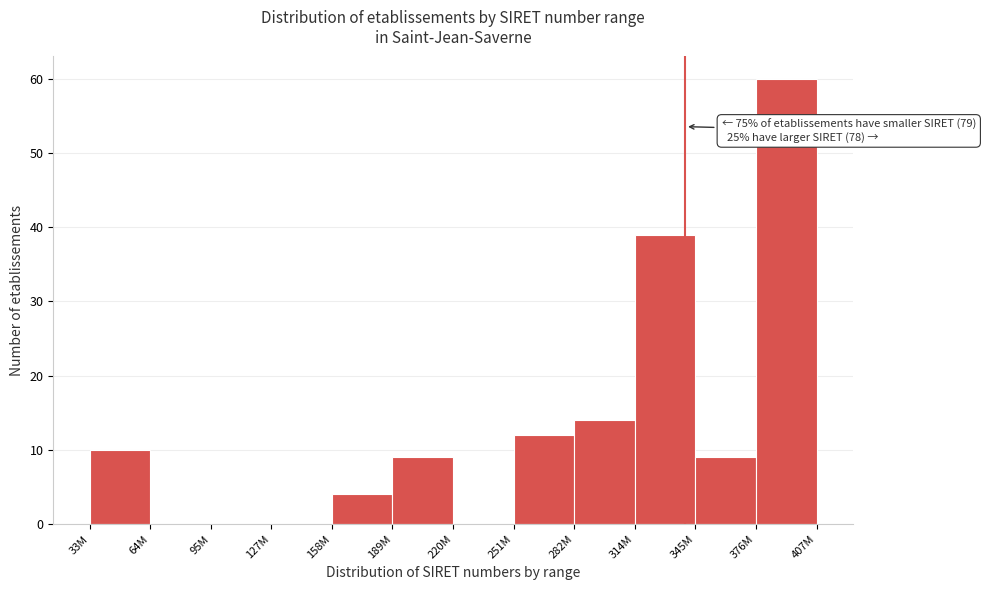

Reading left to right, what are all the values shown in this chart?

33M=10	64M=0	95M=0	127M=0	158M=4	189M=9	220M=0	251M=12	282M=14	314M=39	345M=9	376M=60